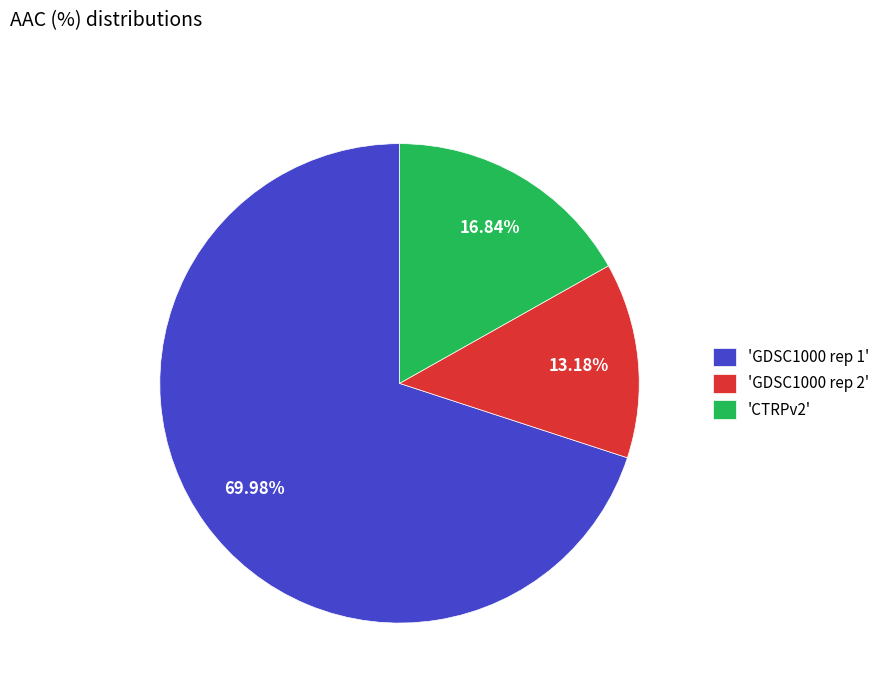

To the nearest percent, what is the average slice percentage?

33%